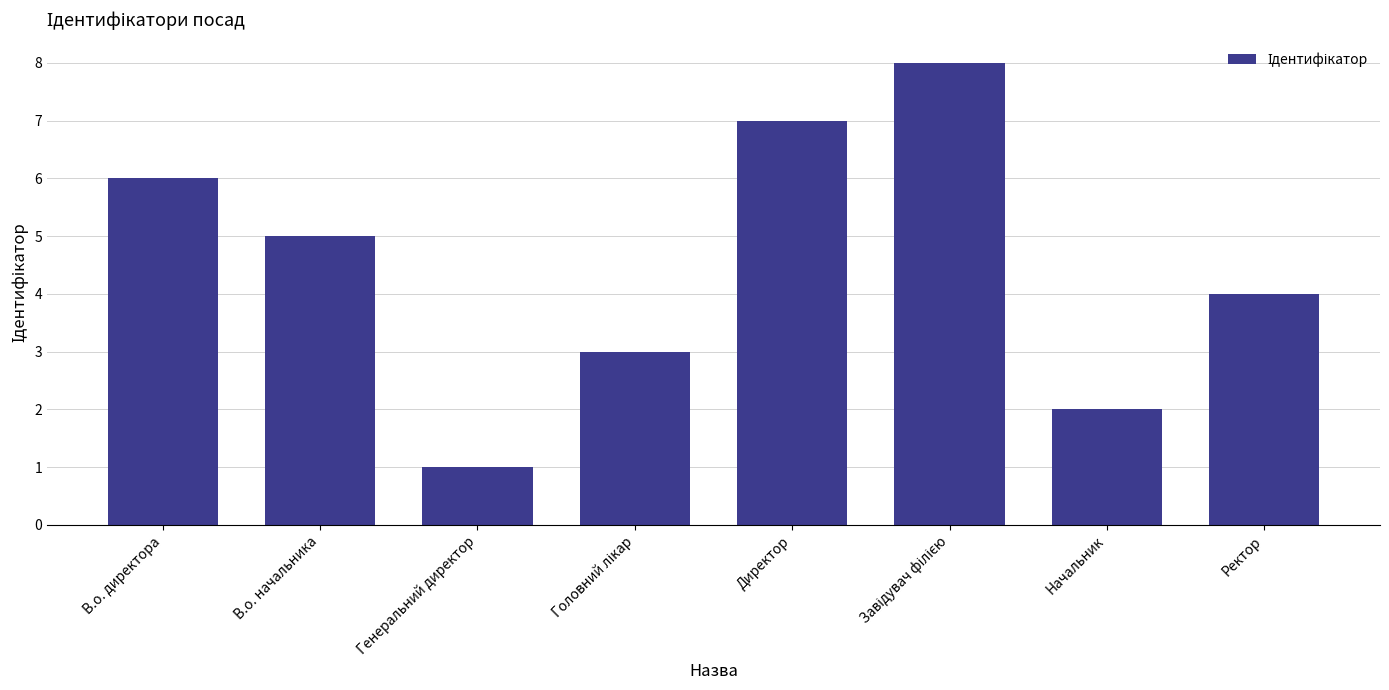

What is the difference between the values at Директор and Генеральний директор?

6